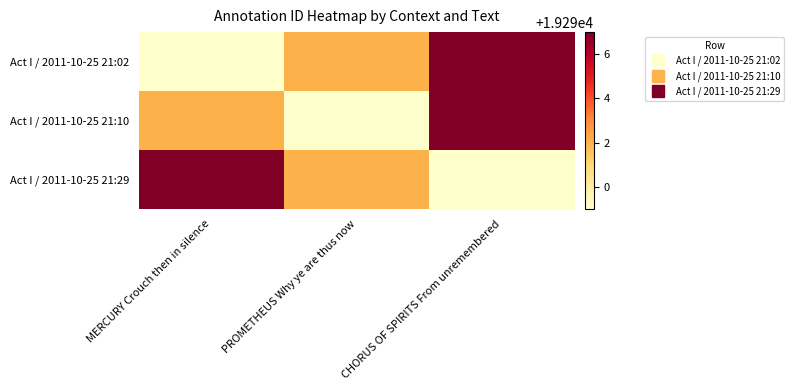

Between MERCURY Crouch then in silence and CHORUS OF SPIRITS From unremembered, which series saw the biggest shift?

Act I / 2011-10-25 21:02